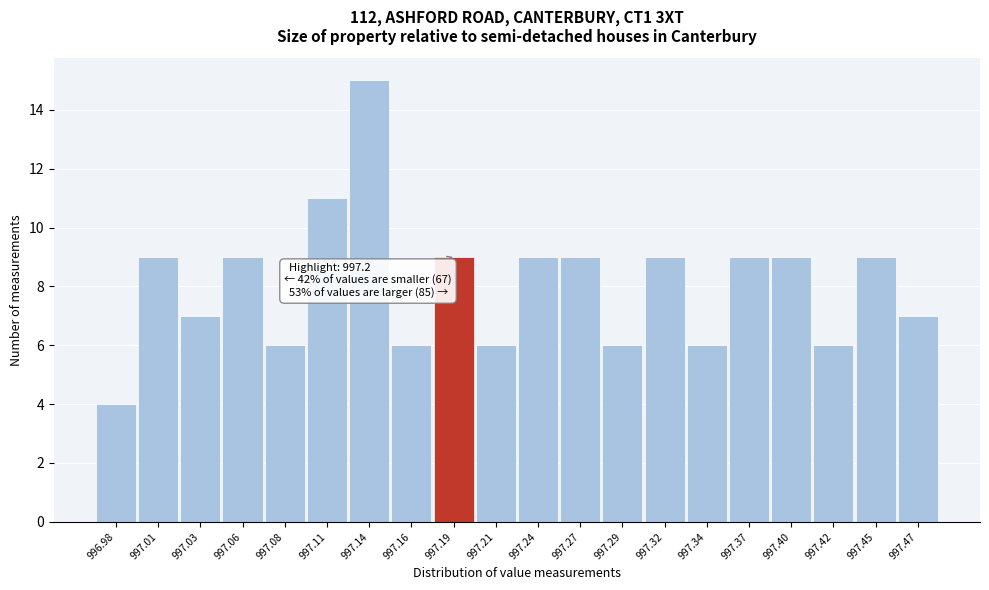

Reading left to right, extract all data points from this chart.

996.98=4	997.01=9	997.03=7	997.06=9	997.08=6	997.11=11	997.14=15	997.16=6	997.19=9	997.21=6	997.24=9	997.27=9	997.29=6	997.32=9	997.34=6	997.37=9	997.40=9	997.42=6	997.45=9	997.47=7